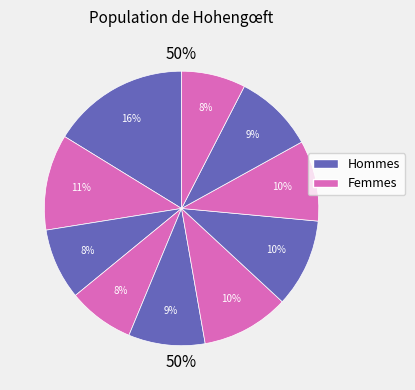

How many slices are in this pie chart?

10